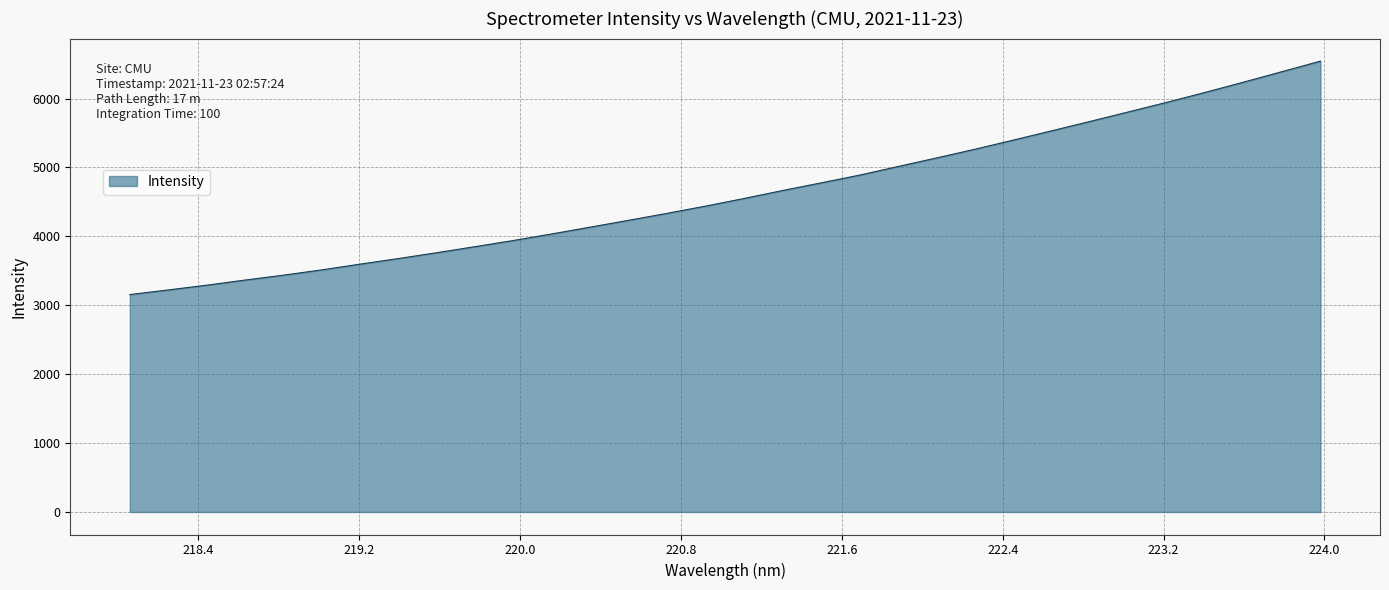

Count the number of data series in this chart.

1